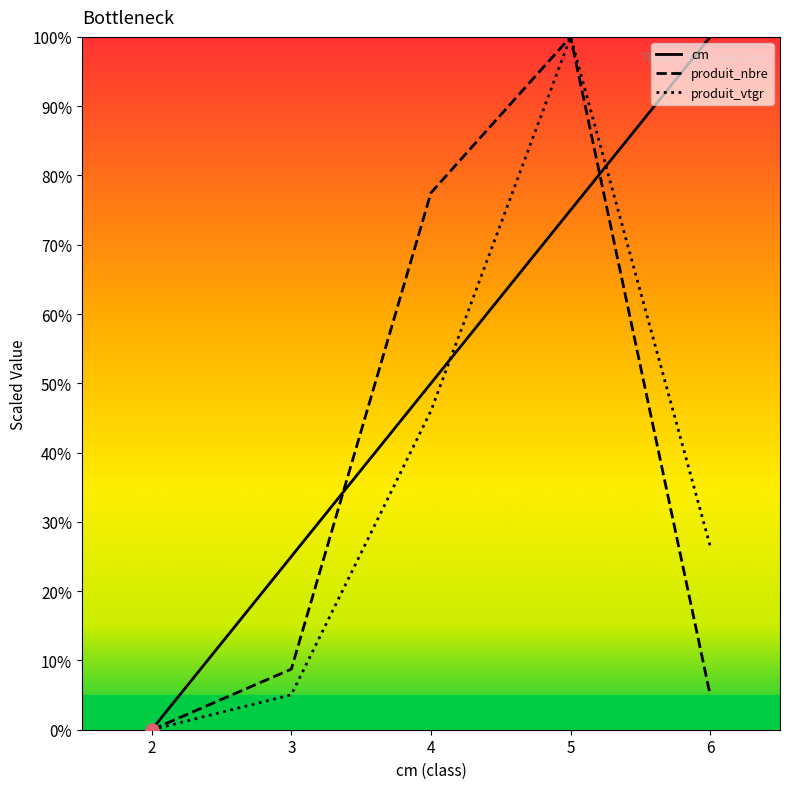

What is the total value across all series at 6?

131.5